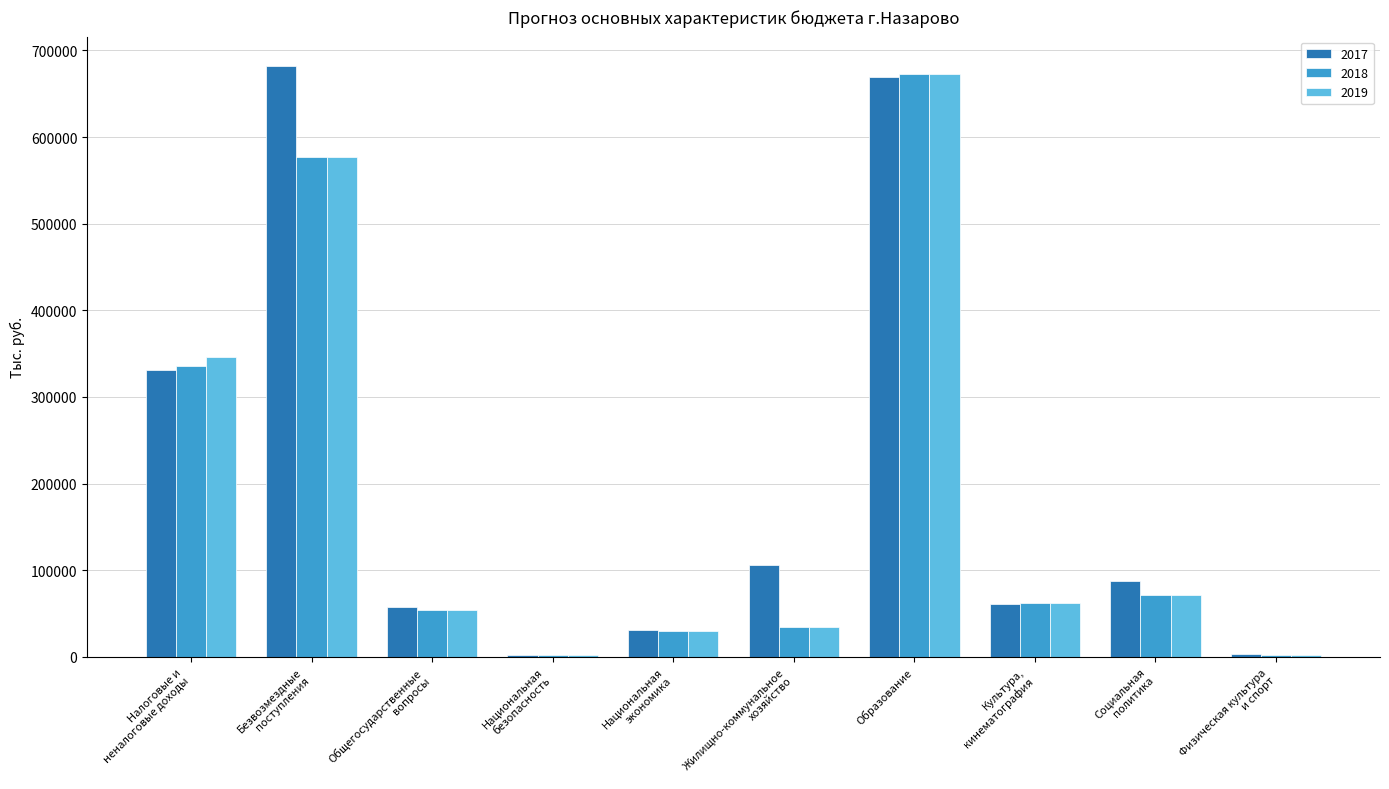

How many series are shown in this chart?

3